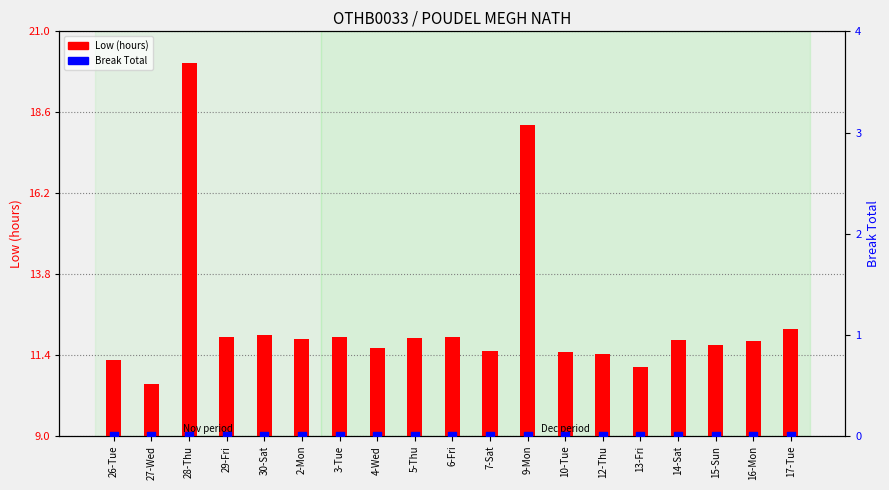

Which series reaches the maximum Y coordinate?

Low (hours)